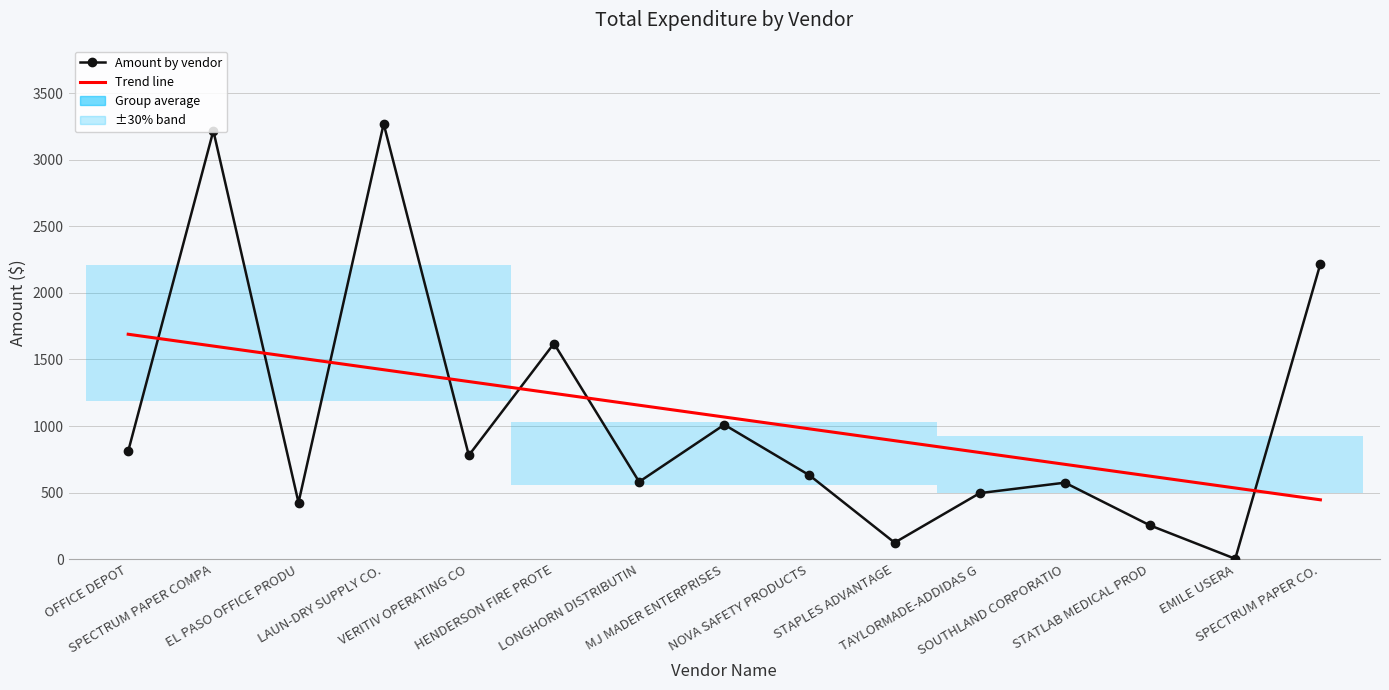

At which category is the sum across all series the highest?

SPECTRUM PAPER COMPA